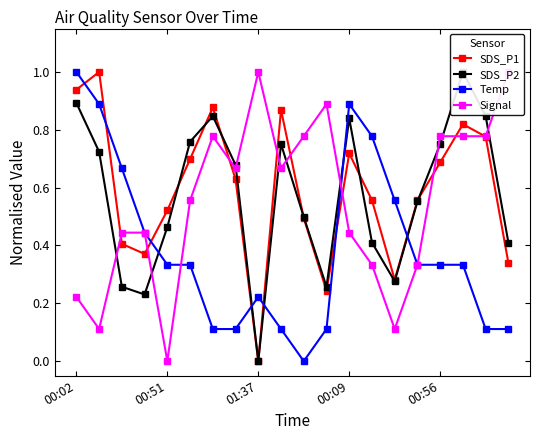

Rank the series by their maximum value, from lowest to highest.

SDS_P1, SDS_P2, Temp, Signal